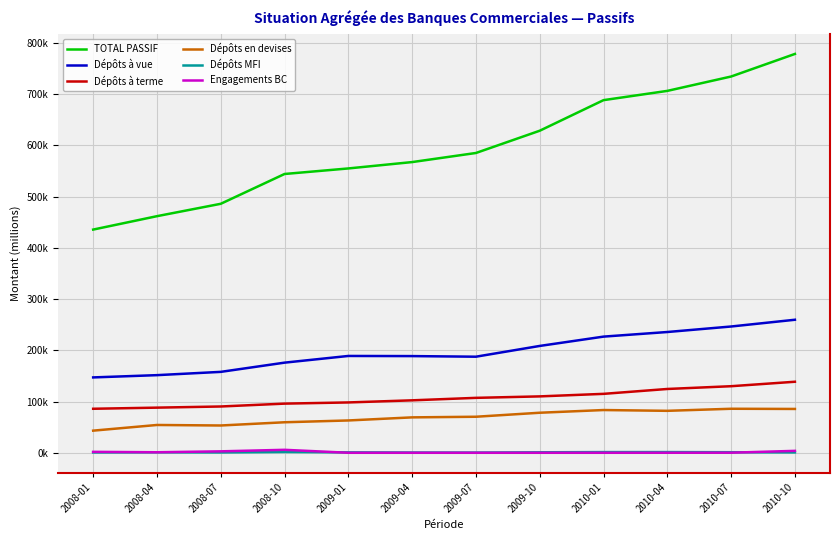

Reading right to left, extract all data points from this chart.

TOTAL PASSIF: 2010-10=778696.2	2010-07=734625.2	2010-04=706562.8	2010-01=688497.9	2009-10=628783.2	2009-07=585321.2	2009-04=567567.0	2009-01=555139.6	2008-10=544312.8	2008-07=486123.8	2008-04=461936.9	2008-01=435770.7
Dépôts à vue: 2010-10=259715.0	2010-07=246537.7	2010-04=235781.1	2010-01=226785.7	2009-10=208587.4	2009-07=187572.4	2009-04=188760.3	2009-01=189029.3	2008-10=175966.6	2008-07=157957.4	2008-04=151552.4	2008-01=147133.2
Dépôts à terme: 2010-10=138672.1	2010-07=129963.0	2010-04=124560.4	2010-01=115031.5	2009-10=110084.7	2009-07=107222.4	2009-04=102392.6	2009-01=98273.0	2008-10=95961.4	2008-07=90365.2	2008-04=88117.1	2008-01=85917.5
Dépôts en devises: 2010-10=85571.4	2010-07=85926.4	2010-04=81903.4	2010-01=83433.4	2009-10=78159.5	2009-07=70338.3	2009-04=69117.3	2009-01=63088.0	2008-10=59571.2	2008-07=53263.3	2008-04=54265.9	2008-01=43196.1
Dépôts MFI: 2010-10=689.6	2010-07=1078.4	2010-04=1355.7	2010-01=1327.3	2009-10=937.2	2009-07=397.7	2009-04=473.5	2009-01=822.1	2008-10=1511.7	2008-07=635.6	2008-04=944.9	2008-01=644.9
Engagements BC: 2010-10=3740.2	2010-07=127.1	2010-04=30.6	2010-01=0.0	2009-10=0.0	2009-07=0.0	2009-04=0.0	2009-01=0.0	2008-10=5778.8	2008-07=2806.3	2008-04=1000.0	2008-01=1804.0